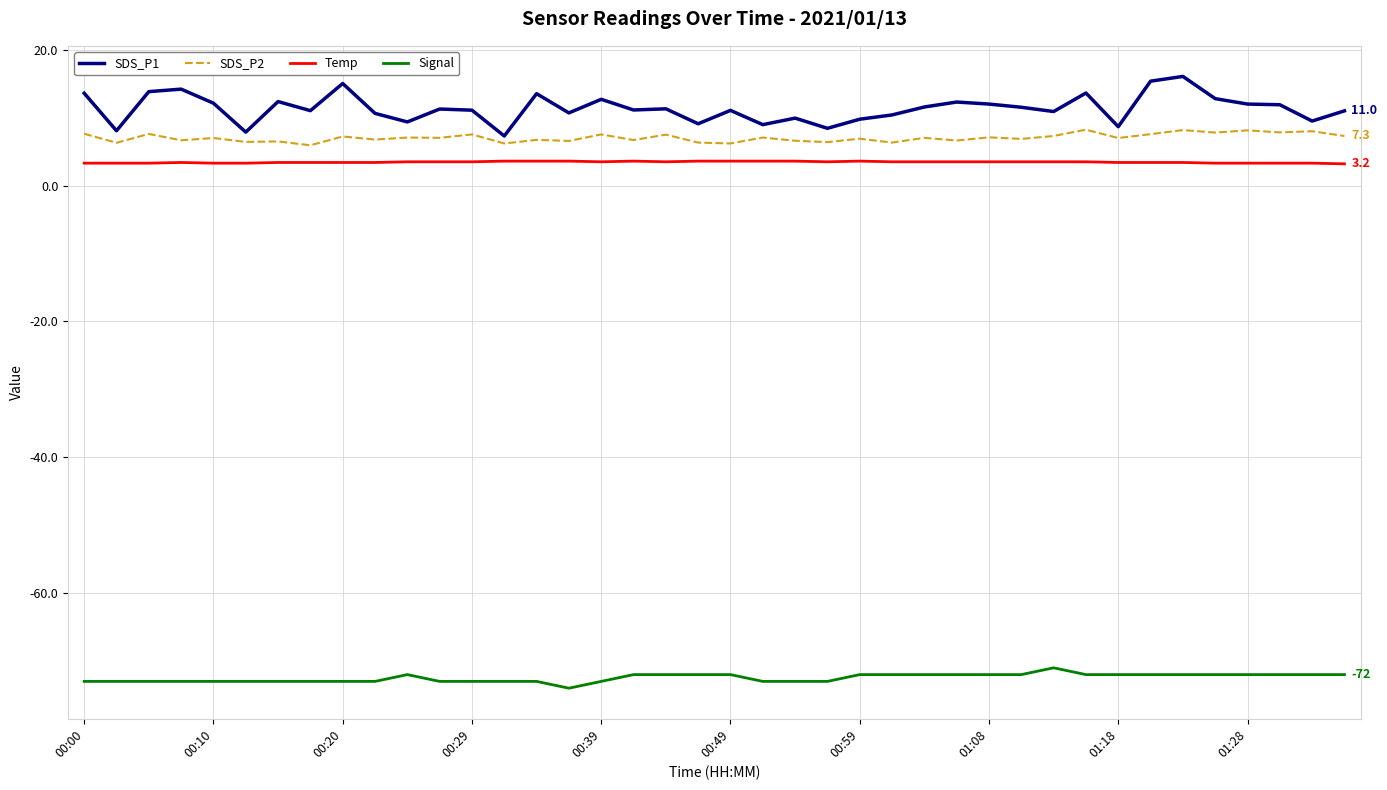

True or false: SDS_P1 and Signal intersect in this chart.

False